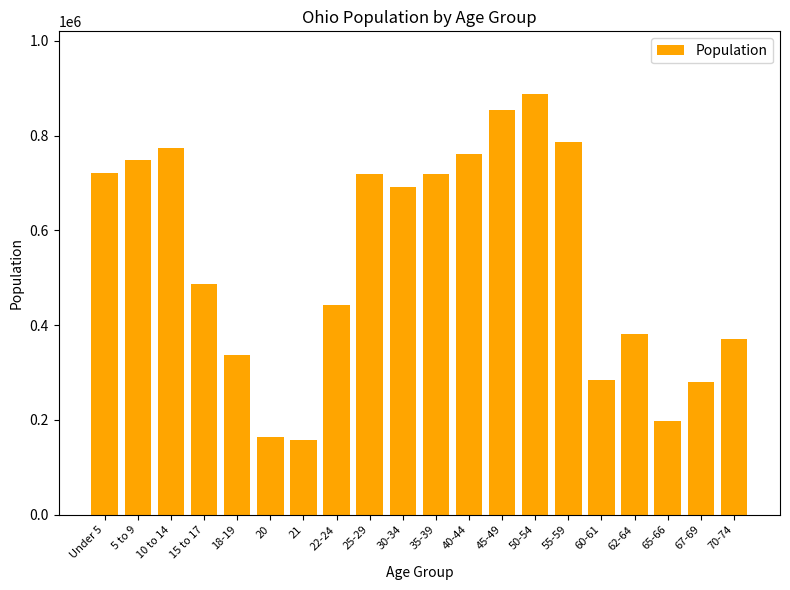

What position from the right is 45-49?

8